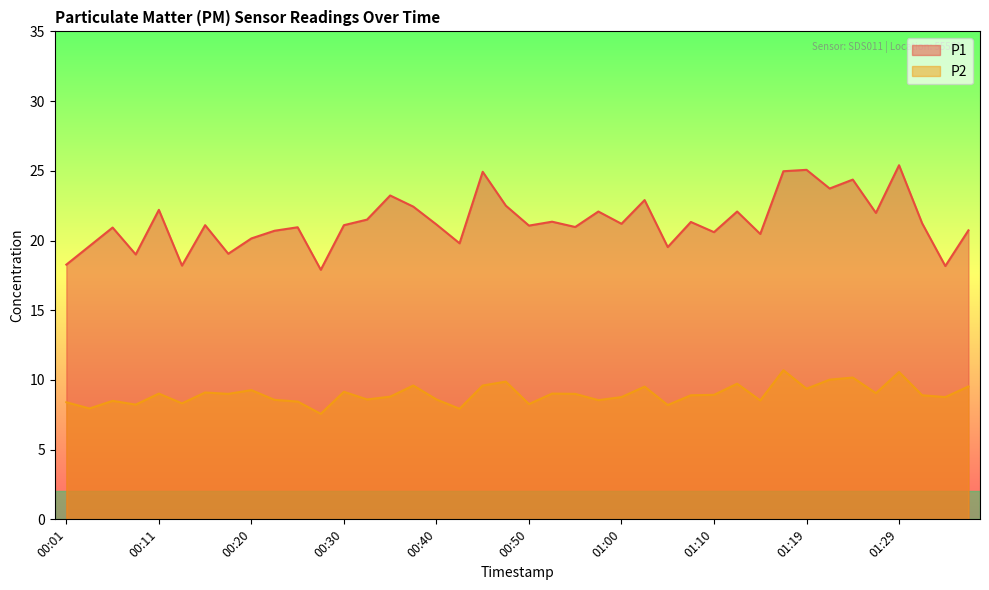

What is the label of the 2nd point from the left?

00:03